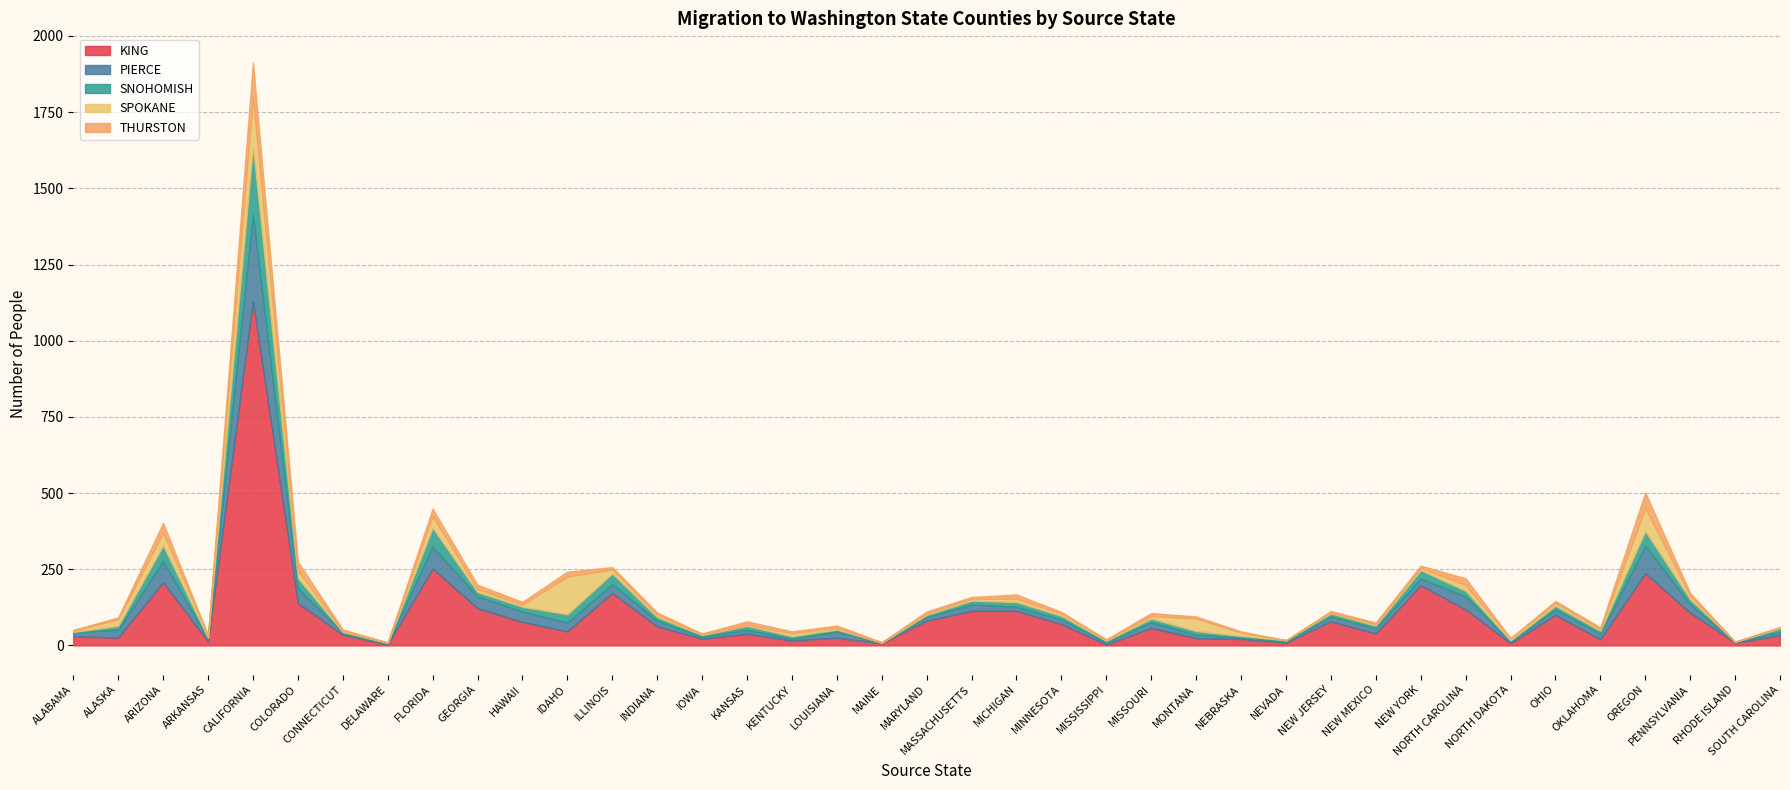

At how many categories does at least one series exceed 639?

1